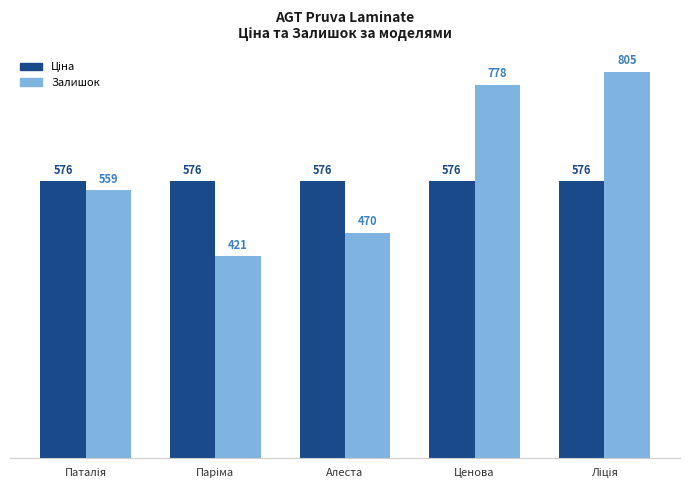

The Залишок series shows 750.5 at Алеста. True or false?

False